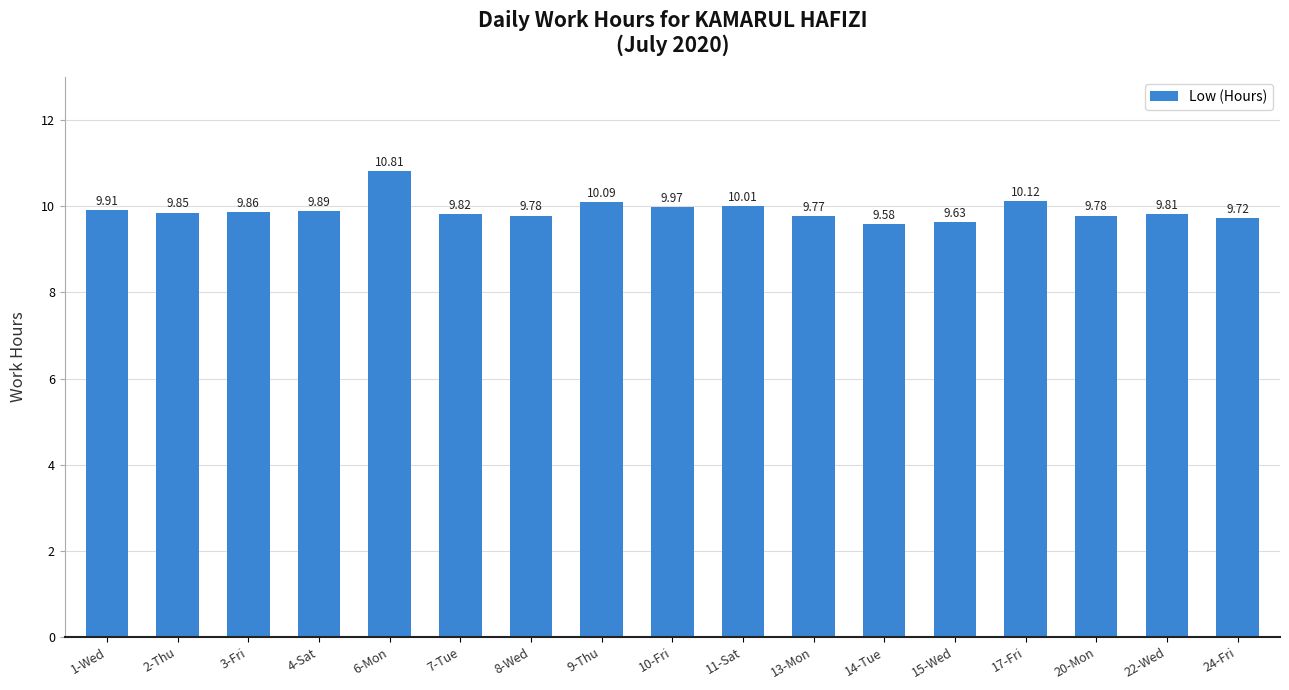

What is the value of the 3rd bar from the left?

9.9